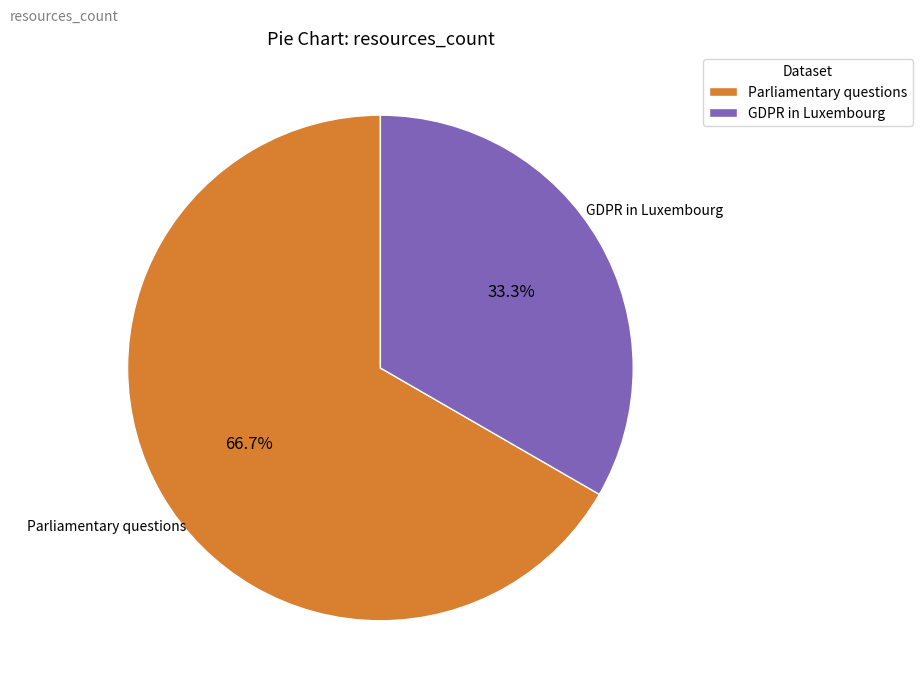

What percentage do GDPR in Luxembourg and Parliamentary questions together represent?

100.0%